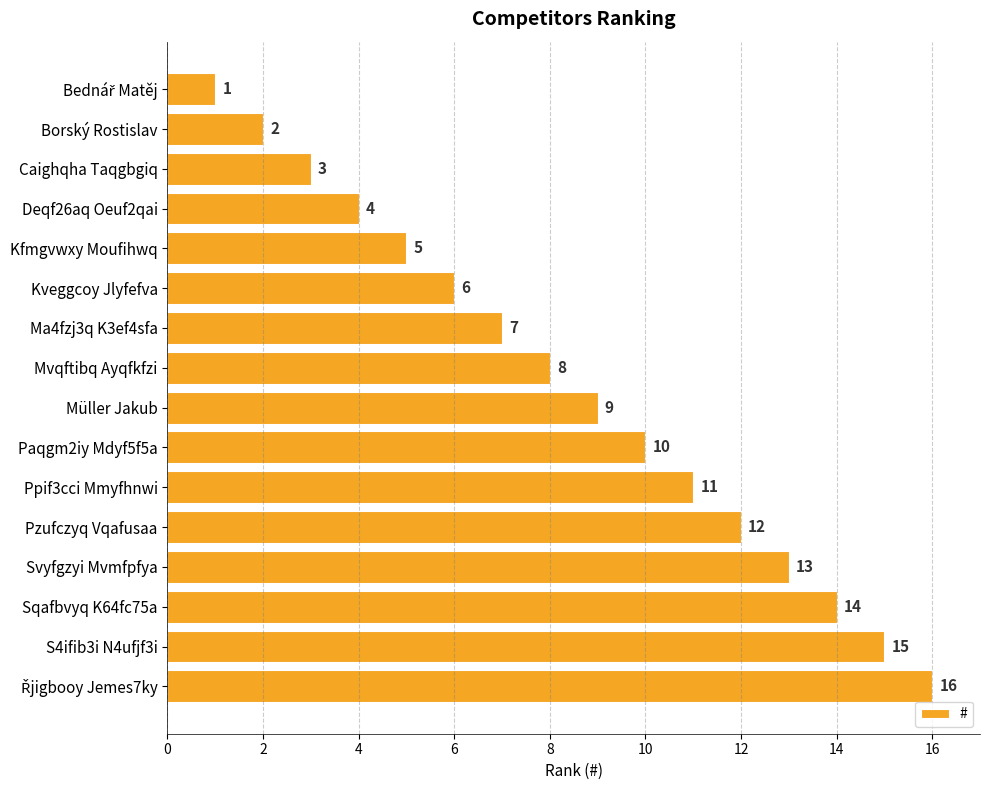

What is the ratio of the value at S4ifib3i N4ufjf3i to the value at Müller Jakub?

1.7